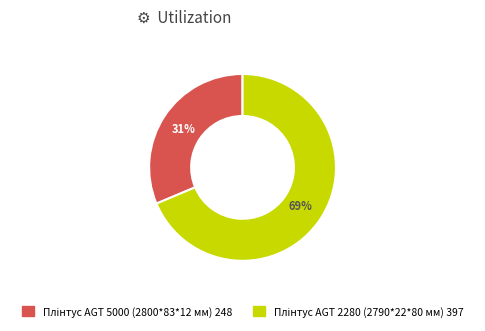

Rank the categories by value from highest to lowest.

Плінтус AGT 2280 (2790*22*80 мм) 397, Плінтус AGT 5000 (2800*83*12 мм) 248